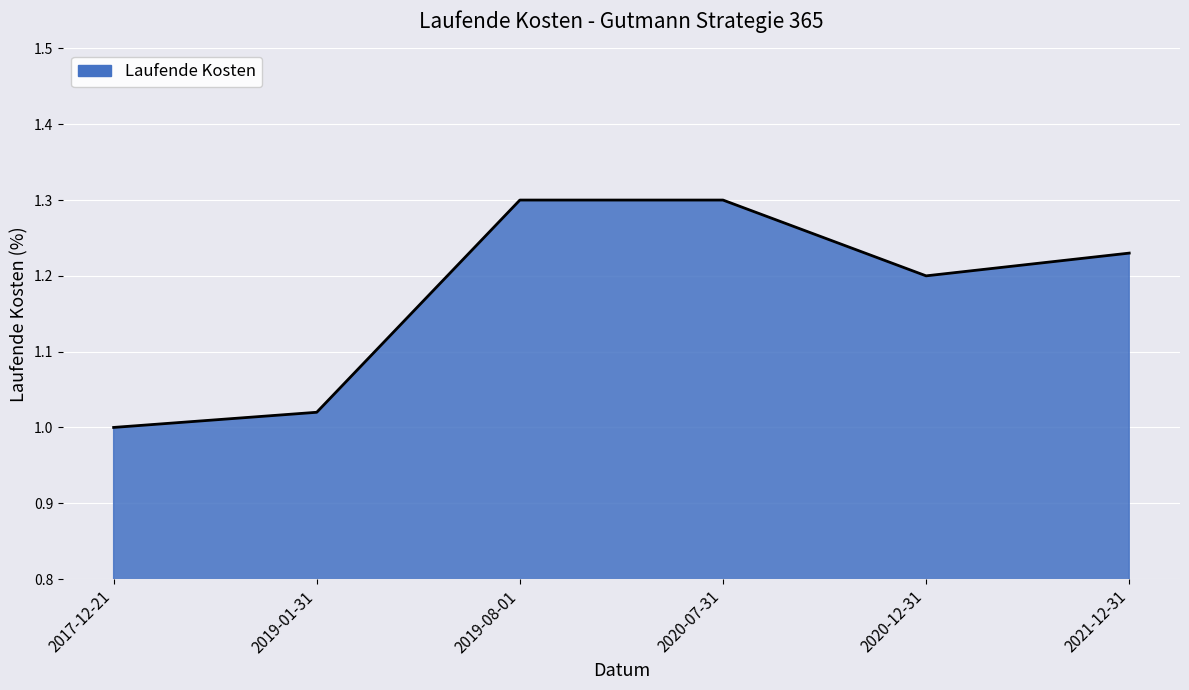

How many lines are shown in the chart?

1